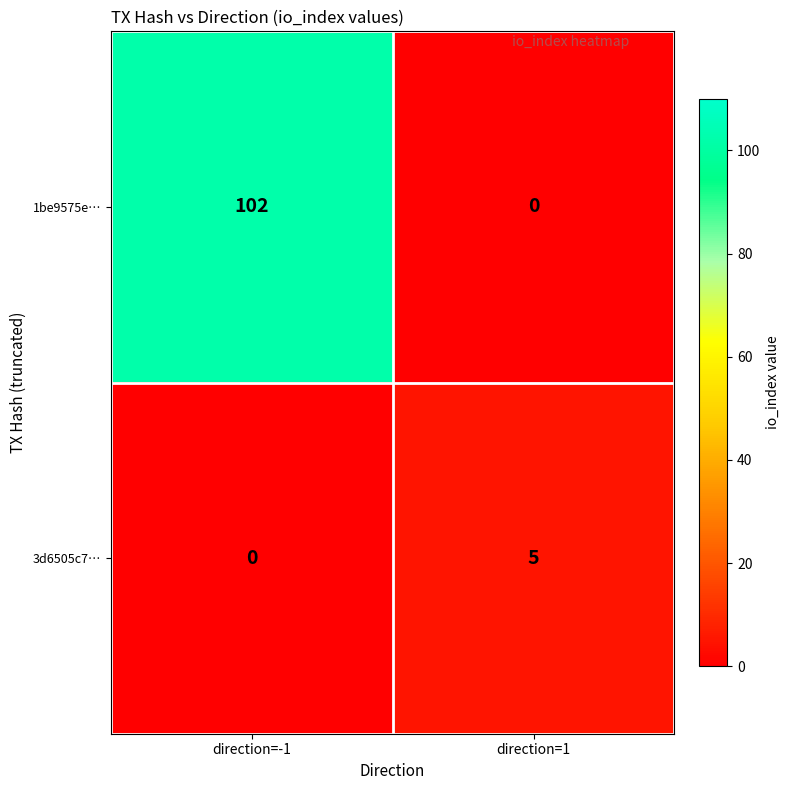

Count the number of categories in the chart.

2